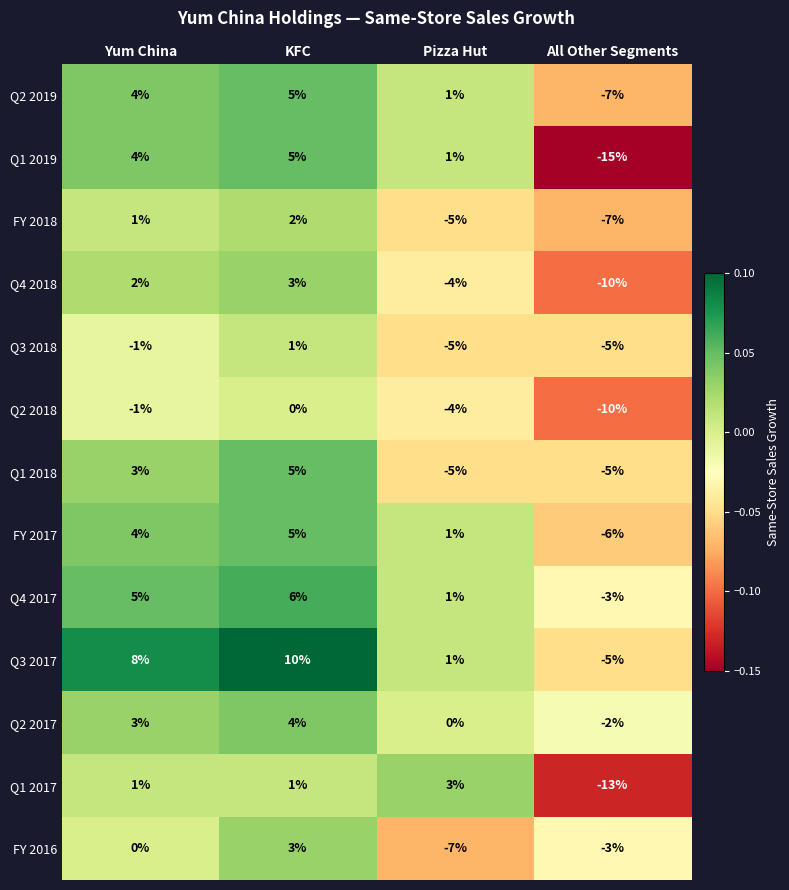

True or false: Q4 2018 has a value of 2 at Yum China.

True